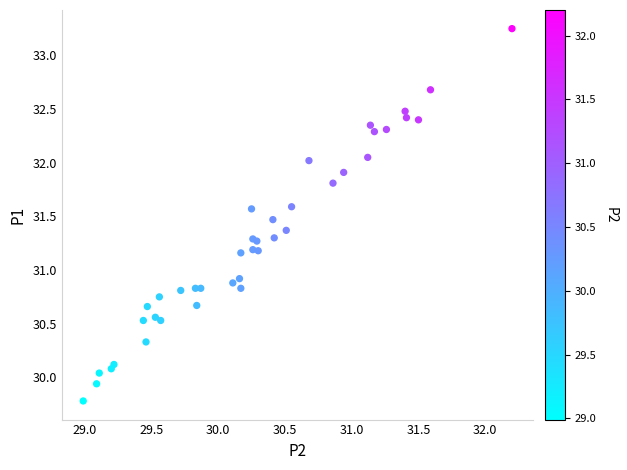

What Y value in the scatter plot is closest to 31?

30.9